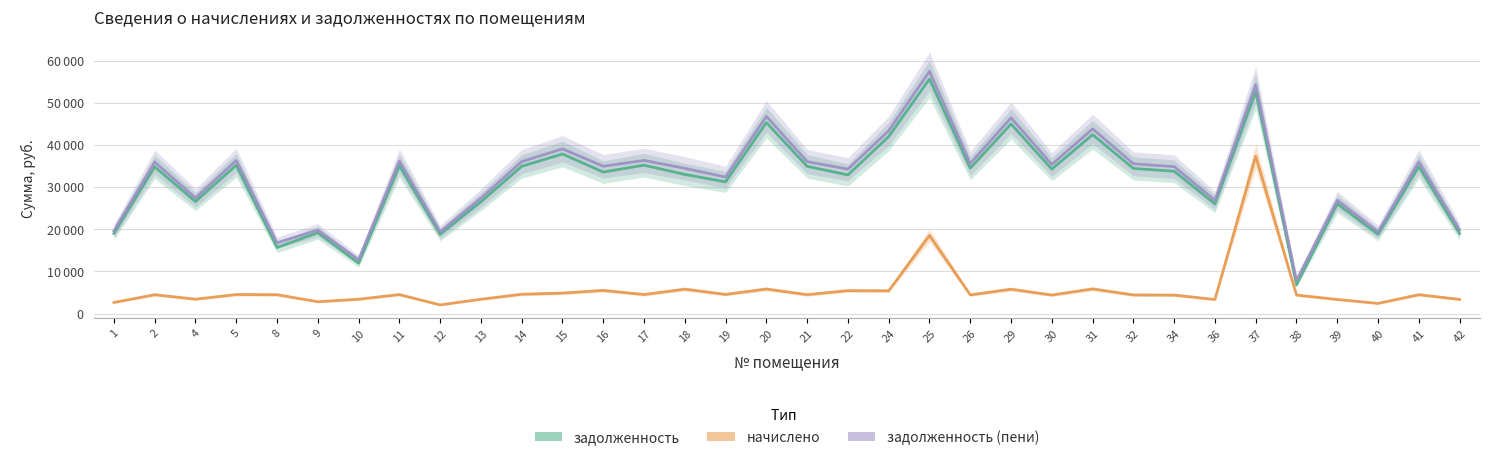

Reading right to left, what are all the values shown in this chart?

задолженность: 19004.3	34869.0	18788.4	26027.4	6825.0	52607.6	26027.4	33763.8	34427.0	42439.6	34261.2	44981.7	34482.3	55646.9	41997.6	32894.2	34924.4	45313.2	31238.0	33005.6	35200.7	33568.8	37853.2	34924.4	26524.8	18788.4	35056.4	11951.8	19175.3	15687.8	35200.7	26580.0	34813.8	19009.5
задолженность (пени): 19846.2	35989.7	19392.2	26863.9	7926.1	54298.3	26863.9	34849.0	35533.4	43803.6	35362.3	46427.4	35590.6	57435.4	43347.4	34256.4	36046.8	46769.5	32376.4	34454.8	36332.0	34943.4	39069.7	36046.8	27377.3	19392.2	36184.1	12804.3	19791.6	16806.7	36332.0	27434.3	35932.7	19620.5
начислено: 3367.3	4482.6	2415.4	3346.0	4404.5	37321.4	3346.0	4390.4	4425.8	5855.3	4404.5	5782.7	4432.9	18538.2	5399.0	5448.7	4489.7	5825.3	4553.6	5796.8	4525.2	5498.5	4866.2	4589.6	3409.9	2065.7	4511.0	3409.9	2814.7	4475.5	4525.2	3417.0	4475.5	2643.6